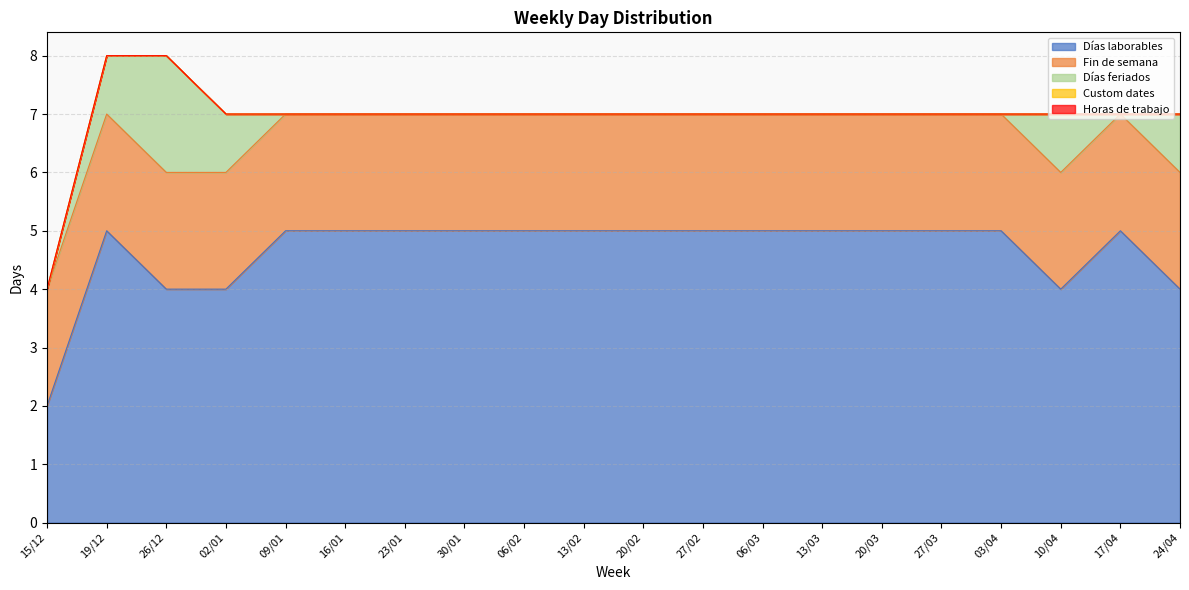

At how many categories does at least one series exceed 0?

20